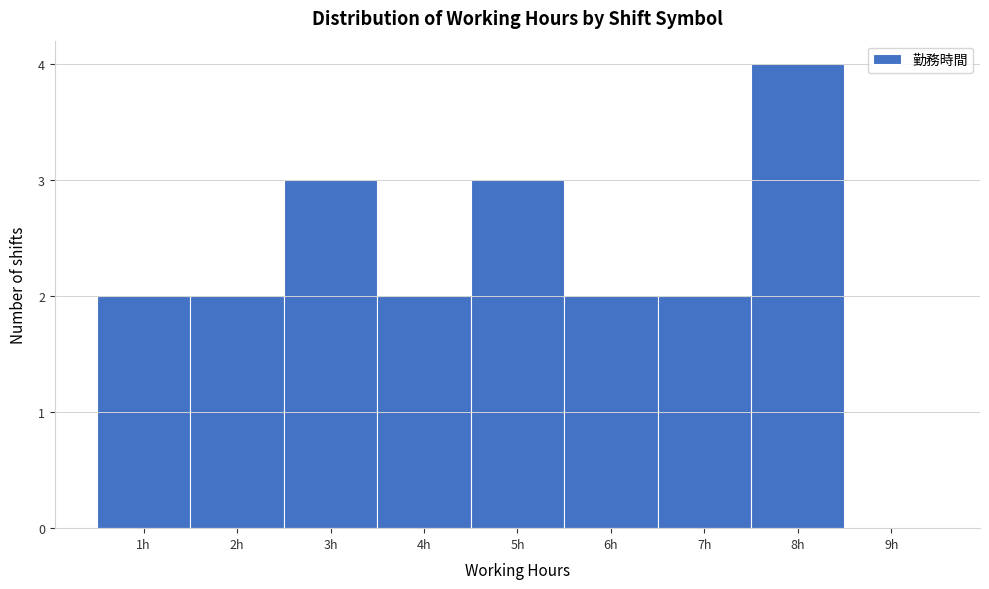

Reading left to right, transcribe this chart: for each bar, give the range it covers on the x-axis and its height. The values are not printed on the chart, so give them approximately, as read against the axis.

0.5 to 1.5: 2
1.5 to 2.5: 2
2.5 to 3.5: 3
3.5 to 4.5: 2
4.5 to 5.5: 3
5.5 to 6.5: 2
6.5 to 7.5: 2
7.5 to 8.5: 4
8.5 to 9.5: 0